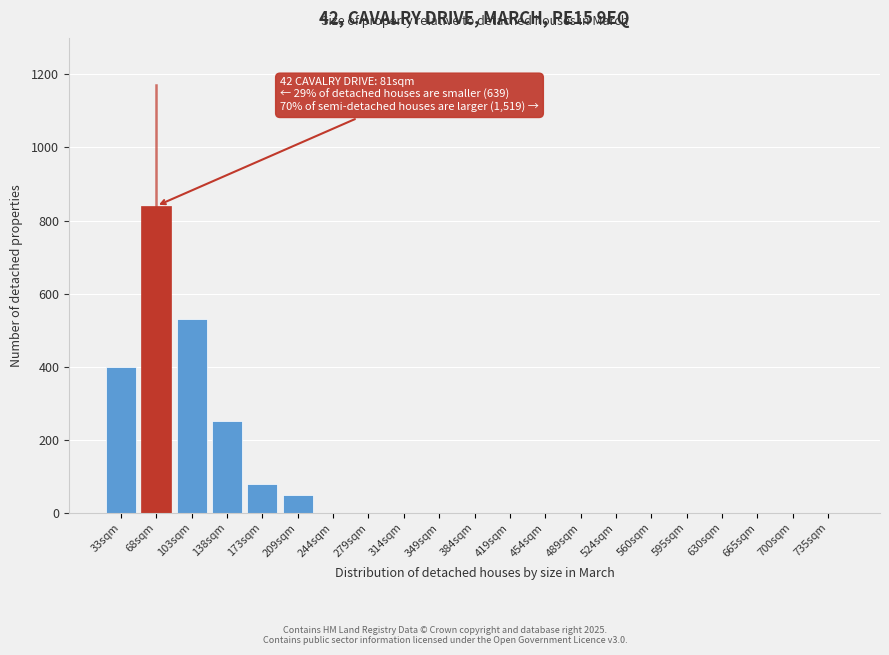

Reading right to left, what are all the values shown in this chart?

735sqm=0	700sqm=0	665sqm=0	630sqm=0	595sqm=0	560sqm=0	524sqm=0	489sqm=0	454sqm=0	419sqm=0	384sqm=0	349sqm=0	314sqm=0	279sqm=0	244sqm=0	209sqm=50	173sqm=80	138sqm=250	103sqm=530	68sqm=840	33sqm=400